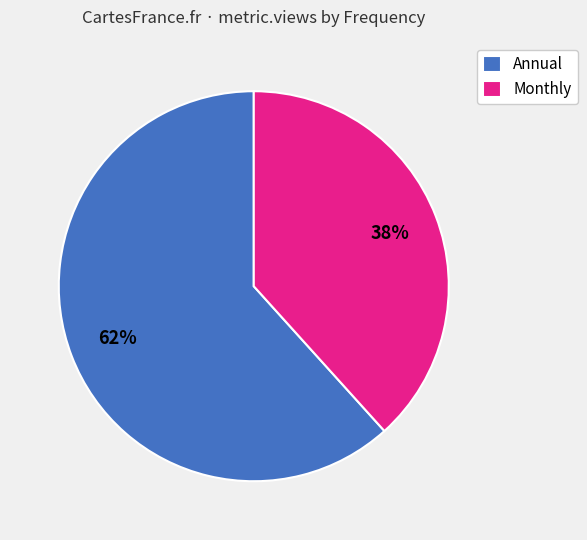

Does Annual represent more than half of the total?

Yes